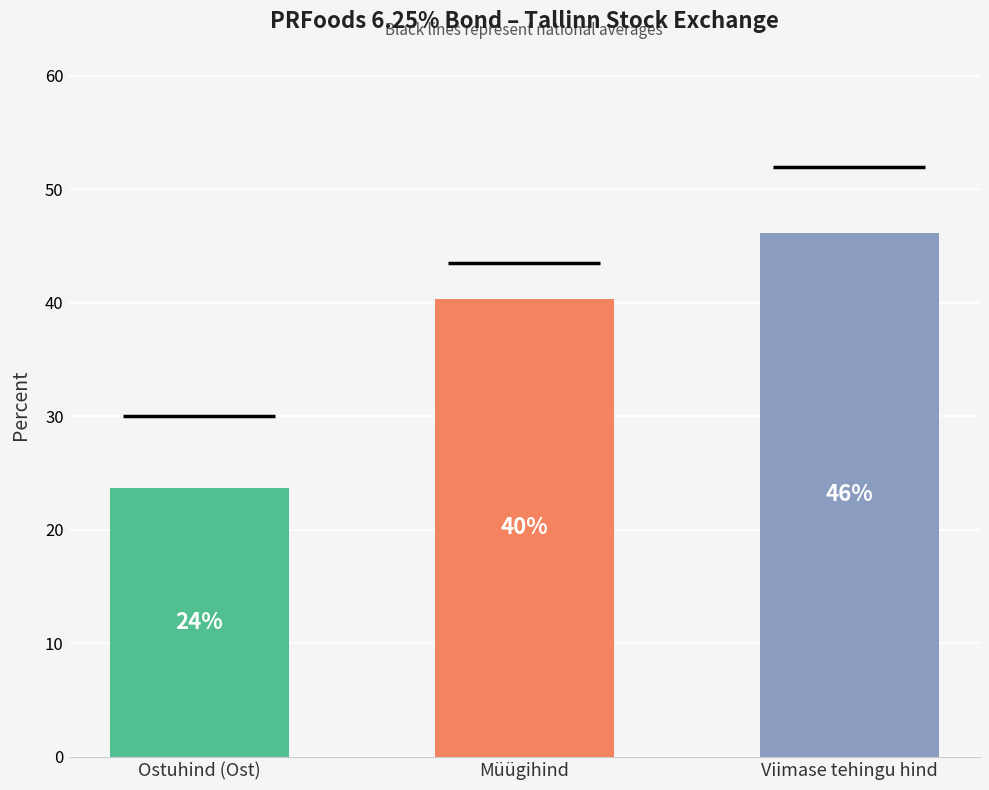

List the series in order of their overall mean, highest first.

Viimase tehingu hind, Müügihind, Ostuhind